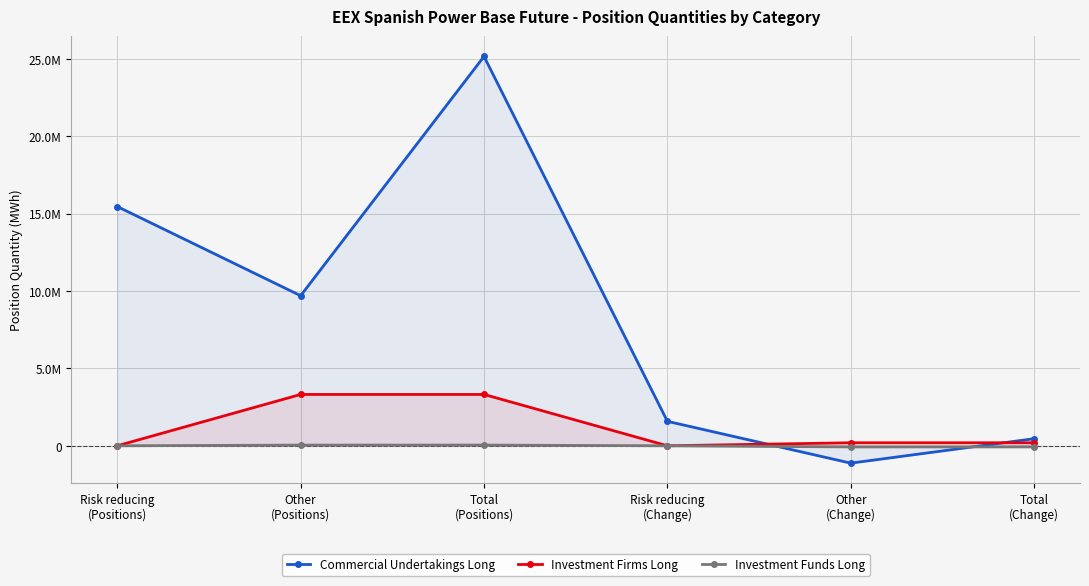

Reading left to right, extract all data points from this chart.

Commercial Undertakings Long: Risk reducing
(Positions)=15455651	Other
(Positions)=9695153	Total
(Positions)=25150804	Risk reducing
(Change)=1579948	Other
(Change)=-1120910	Total
(Change)=459038
Investment Firms Long: Risk reducing
(Positions)=0	Other
(Positions)=3316918	Total
(Positions)=3316918	Risk reducing
(Change)=0	Other
(Change)=195855	Total
(Change)=195855
Investment Funds Long: Risk reducing
(Positions)=0	Other
(Positions)=45336	Total
(Positions)=45336	Risk reducing
(Change)=0	Other
(Change)=-73006	Total
(Change)=-73006